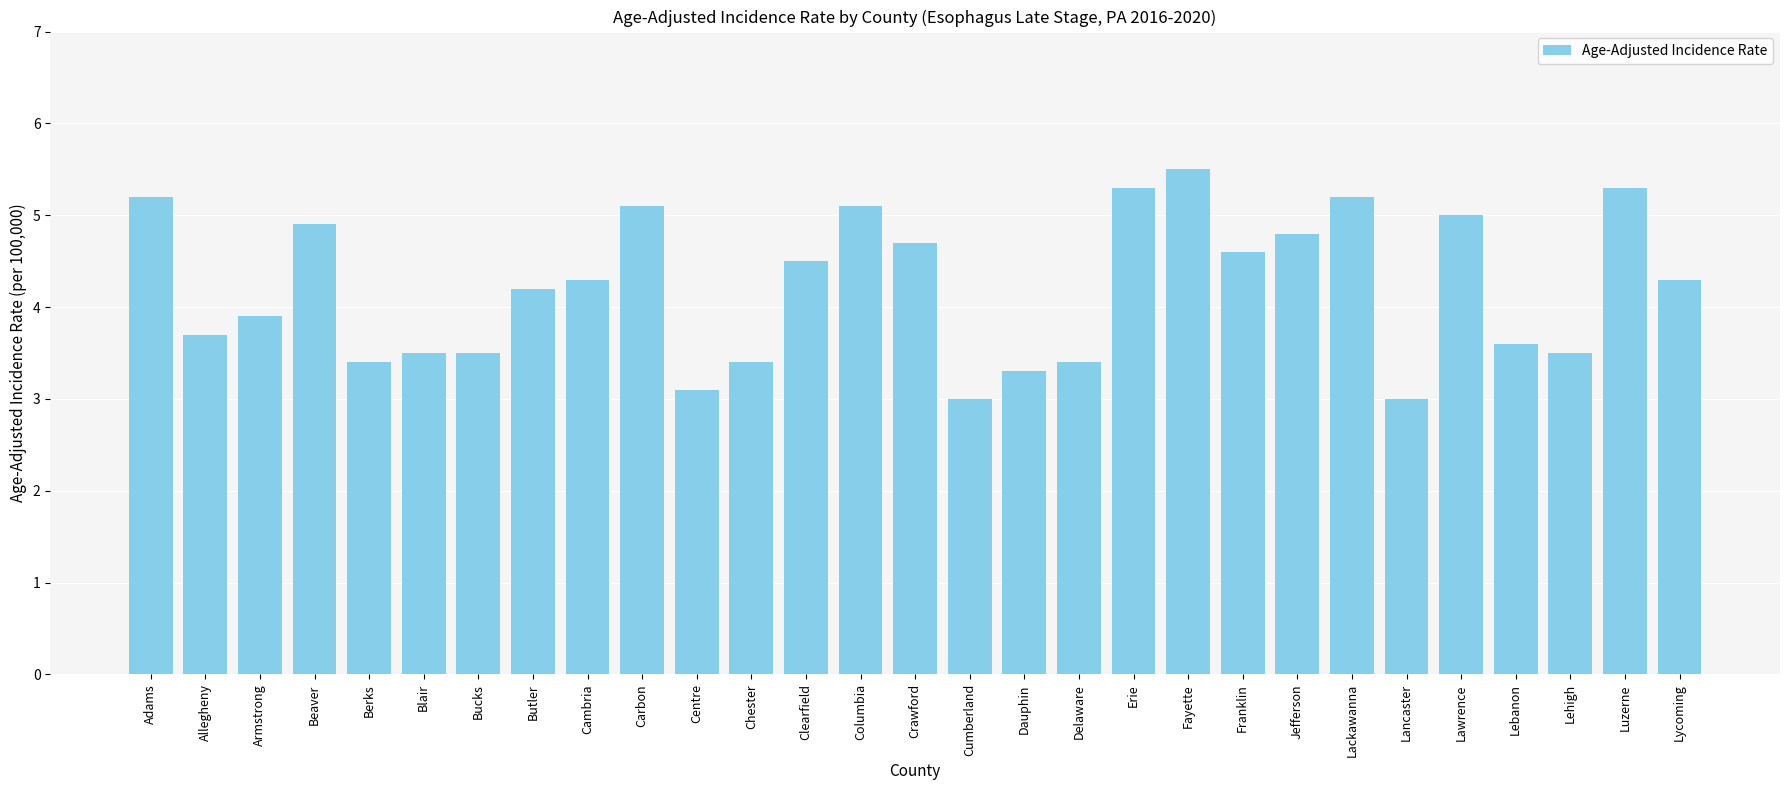

What is the maximum value shown in the chart?

5.5